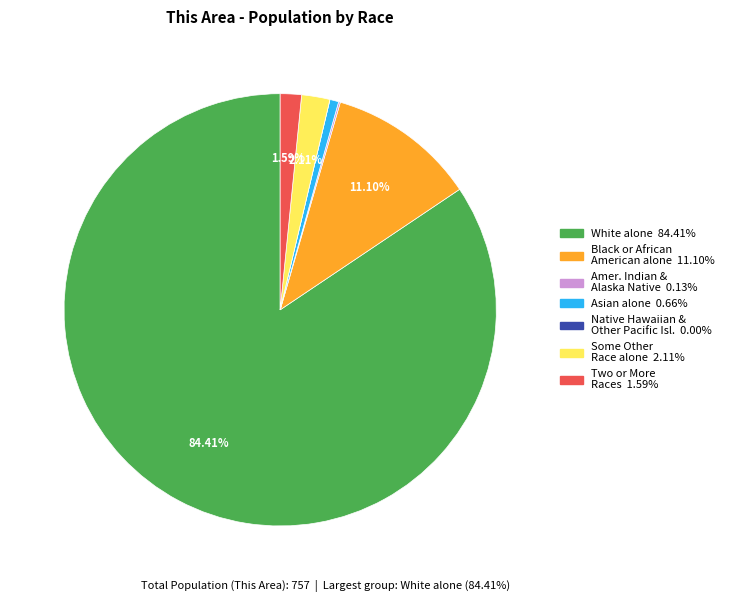

Is there any slice that represents more than half of the pie?

Yes